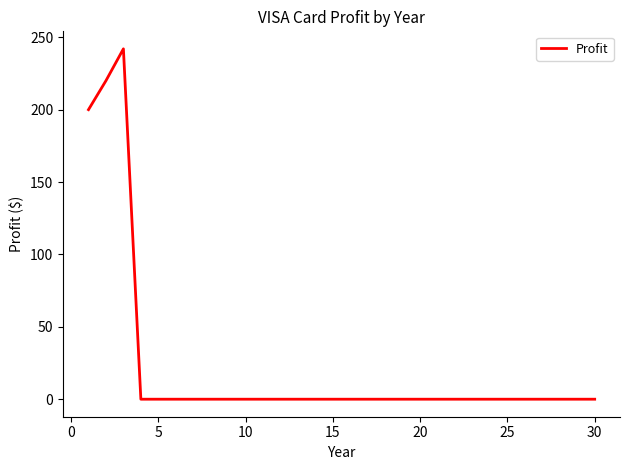

Reading left to right, what are all the values shown in this chart?

200	220	242	0	0	0	0	0	0	0	0	0	0	0	0	0	0	0	0	0	0	0	0	0	0	0	0	0	0	0